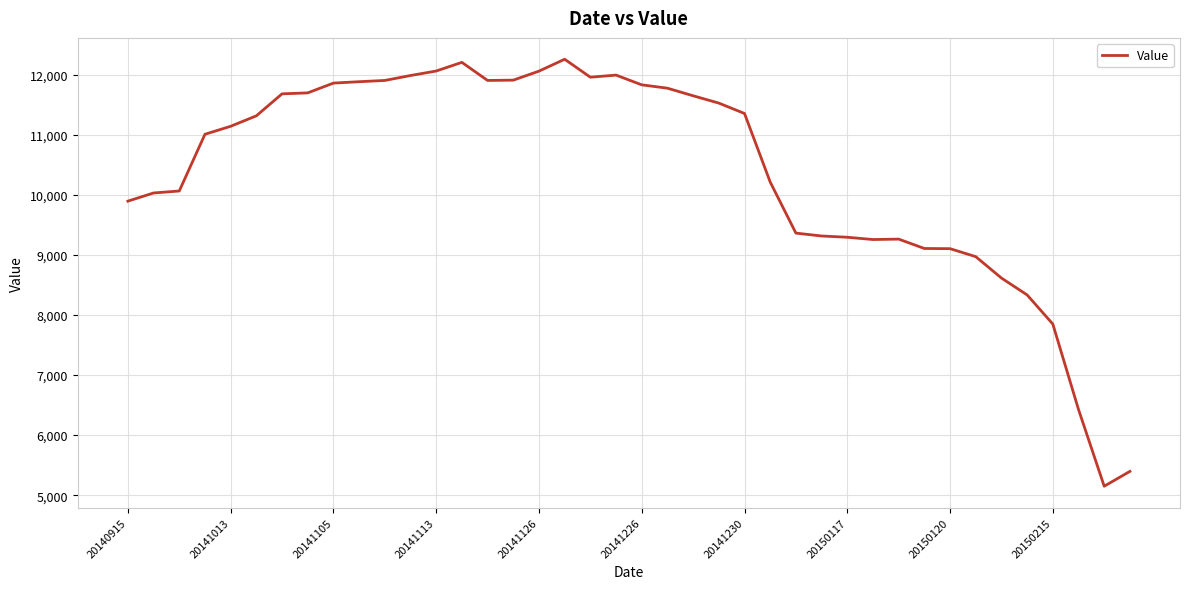

What is the difference between the maximum and minimum values?

7107